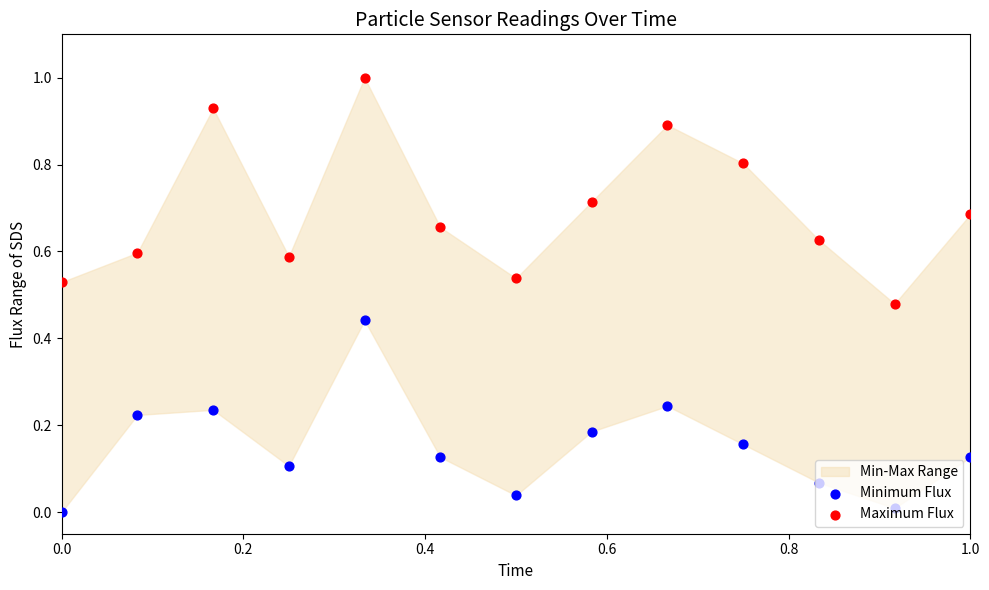

Which series has the largest total across all categories?

Maximum Flux